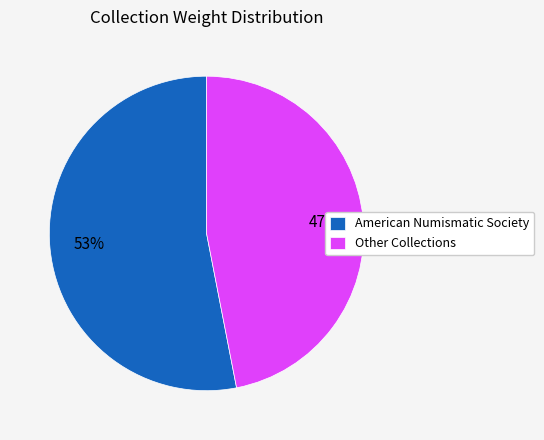

How many slices are in this pie chart?

2